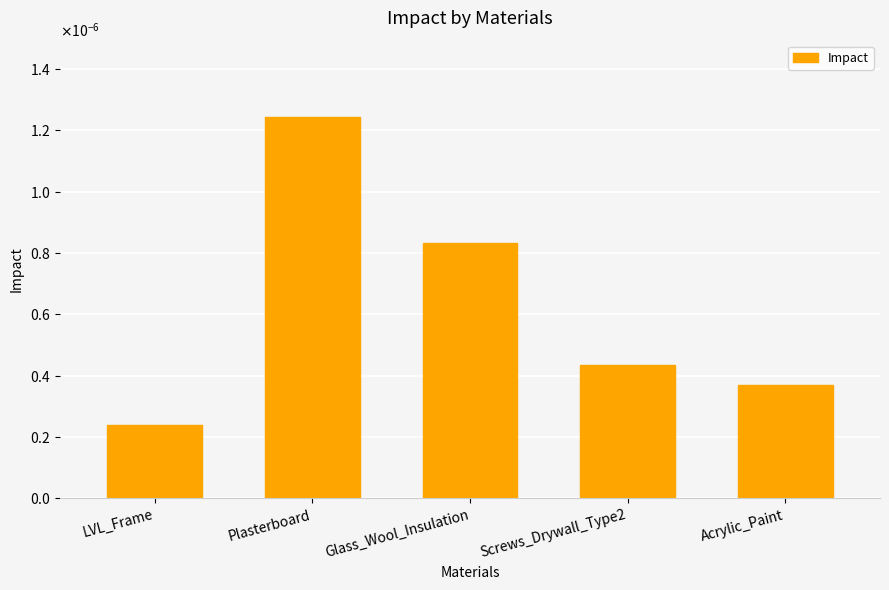

Reading right to left, extract all data points from this chart.

Acrylic_Paint=0.0	Screws_Drywall_Type2=0.0	Glass_Wool_Insulation=0.0	Plasterboard=0.0	LVL_Frame=0.0